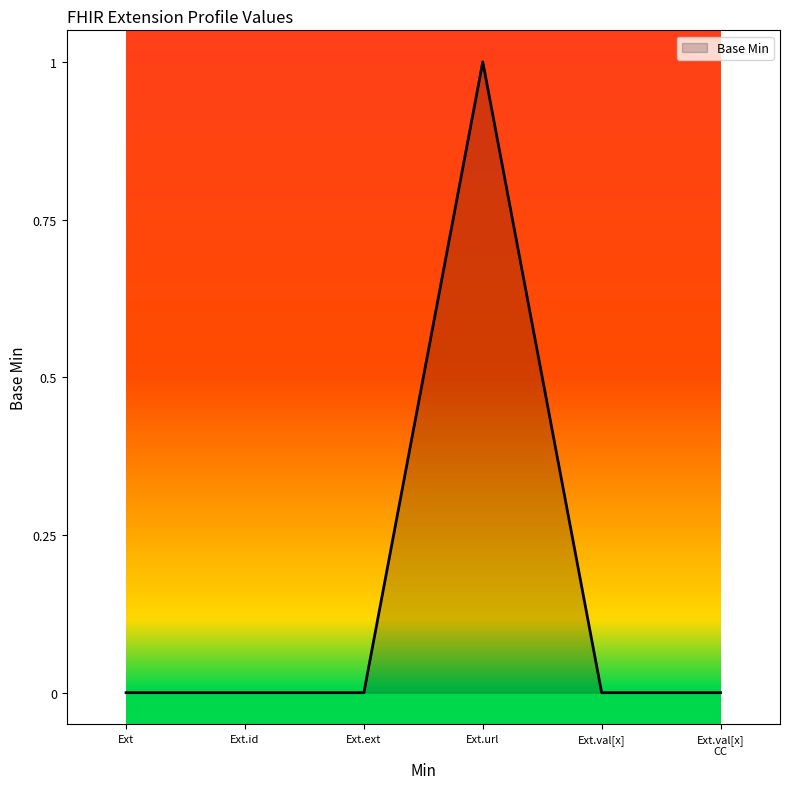

Reading left to right, list all the values displayed in this chart.

0	0	0	1	0	0